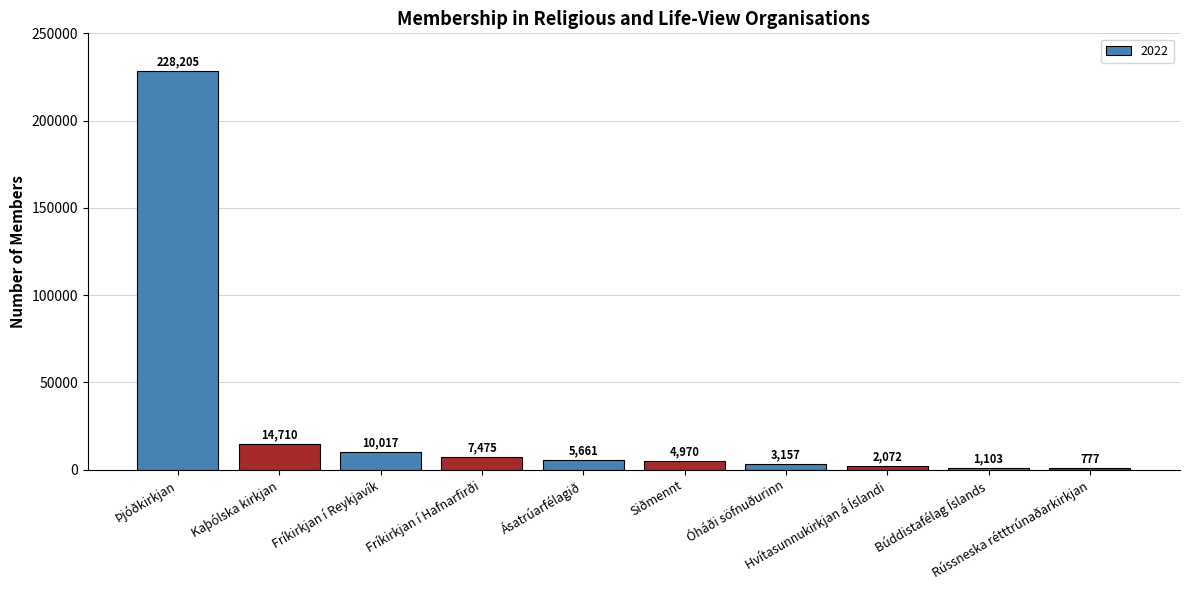

At which label is the value closest to 114491?

Kaþólska kirkjan